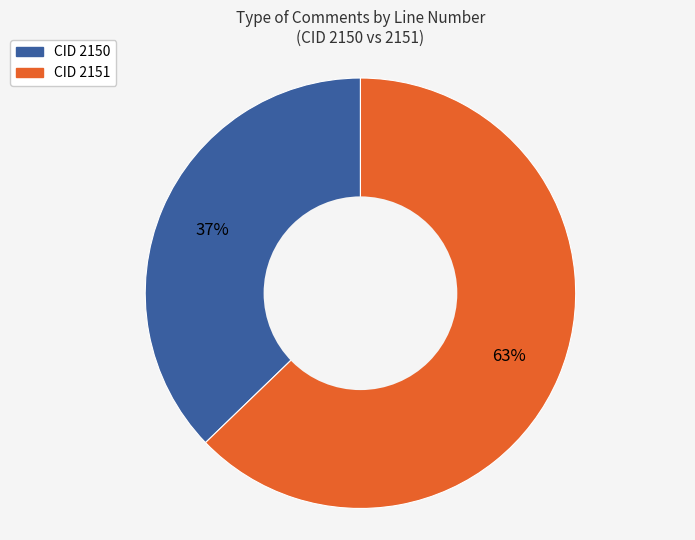

To the nearest percent, what is the average slice percentage?

50%